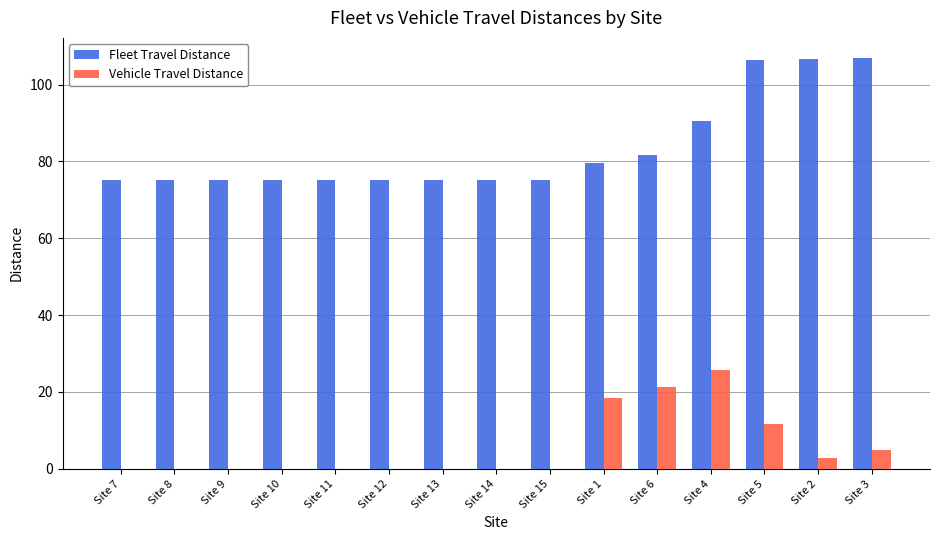

What is the sum of the Fleet Travel Distance values at Site 15 and Site 6?

157.1